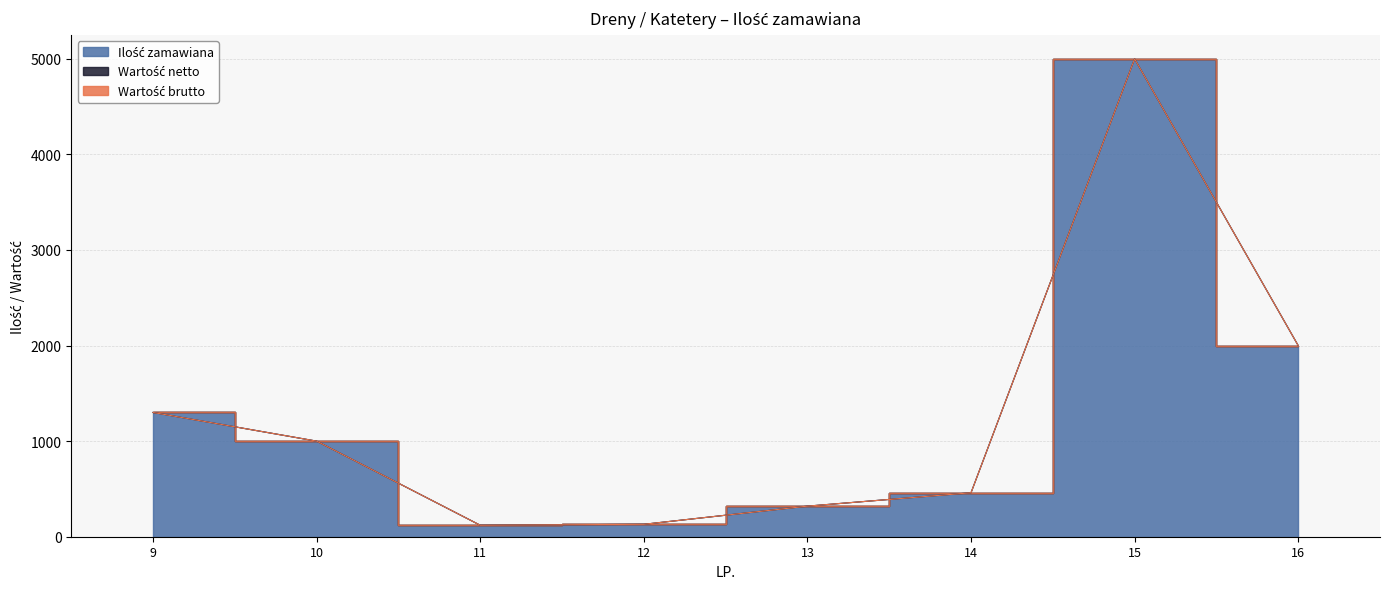

True or false: Ilość zamawiana and Wartość netto cross at least once.

False